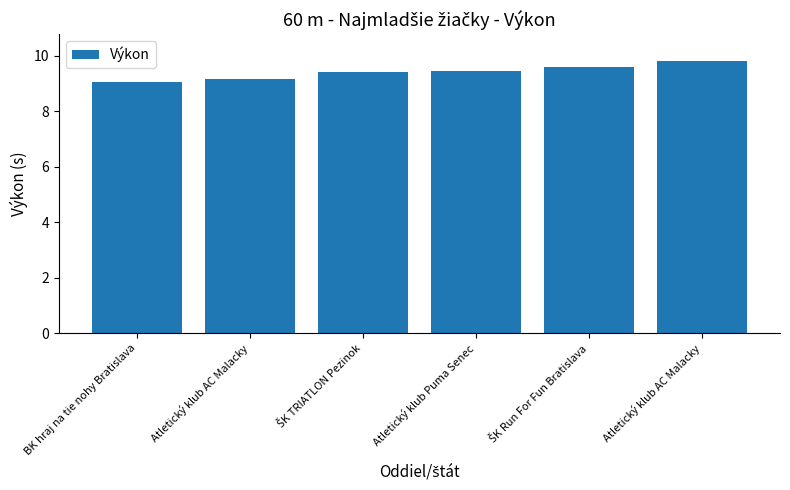

What is the difference between the values at ŠK TRIATLON Pezinok and ŠK Run For Fun Bratislava?

0.2